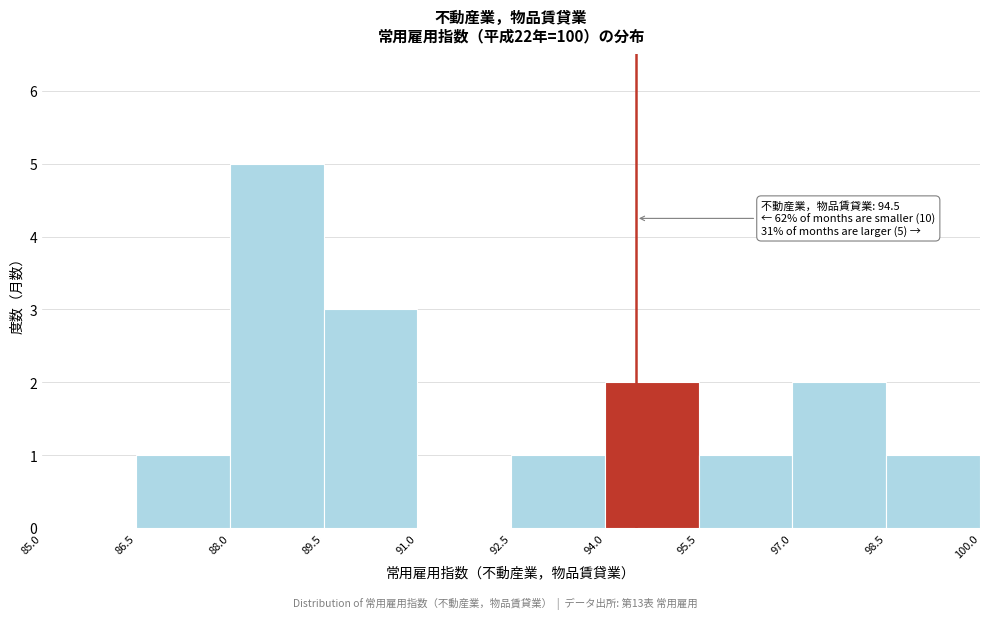

Over which range of the x-axis is the bar tallest?

88.0 to 89.5